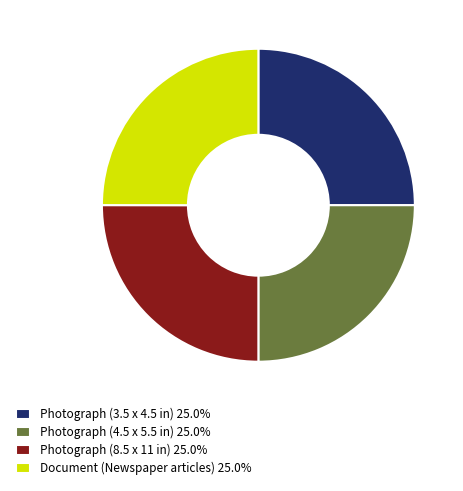

Does Document (Newspaper articles) 25.0% account for over 50% of the chart?

No